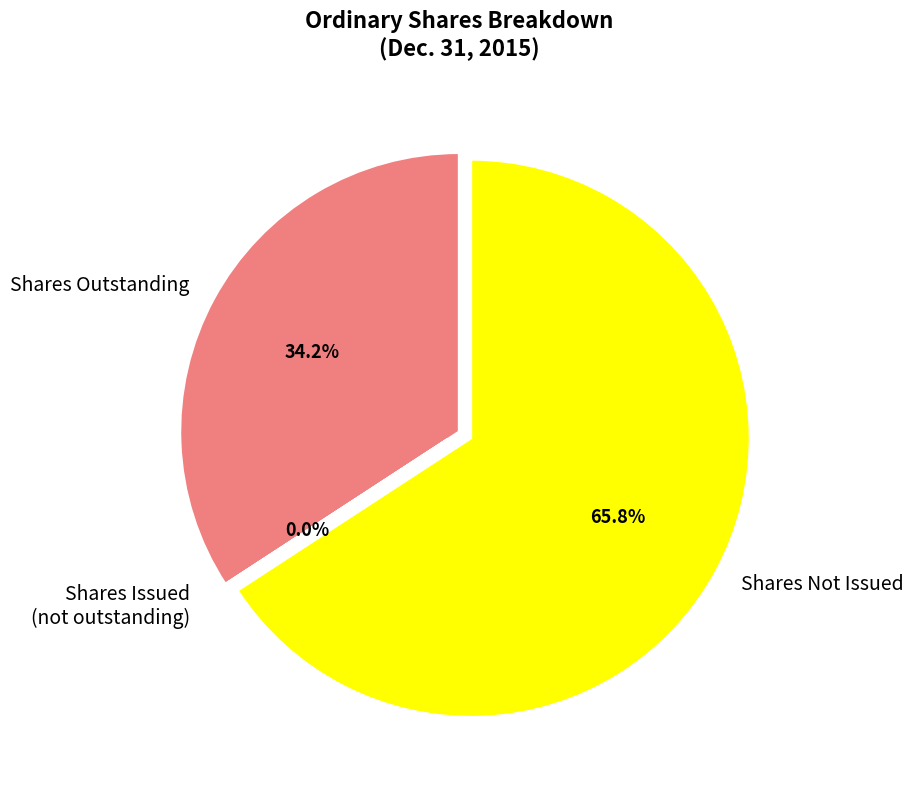

What is the ratio of the value at Shares Not Issued to the value at Shares Outstanding?

1.9